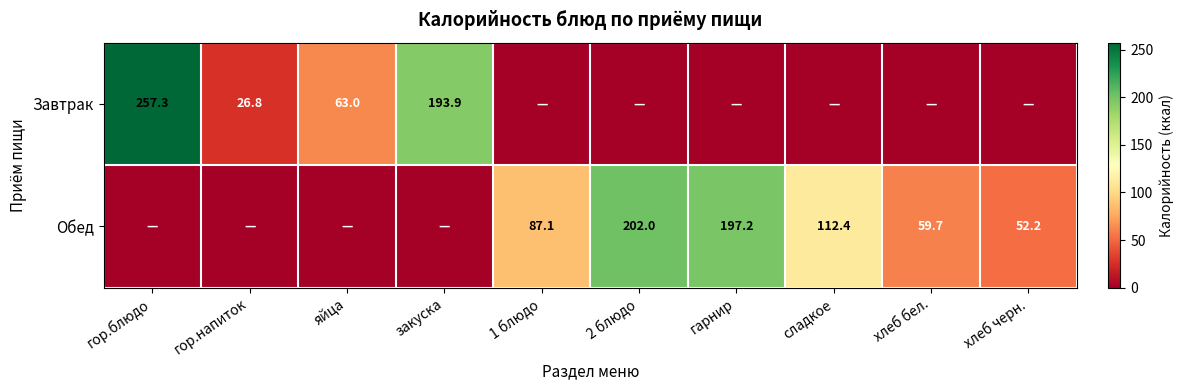

The Обед series shows 202.0 at 2 блюдо. True or false?

True